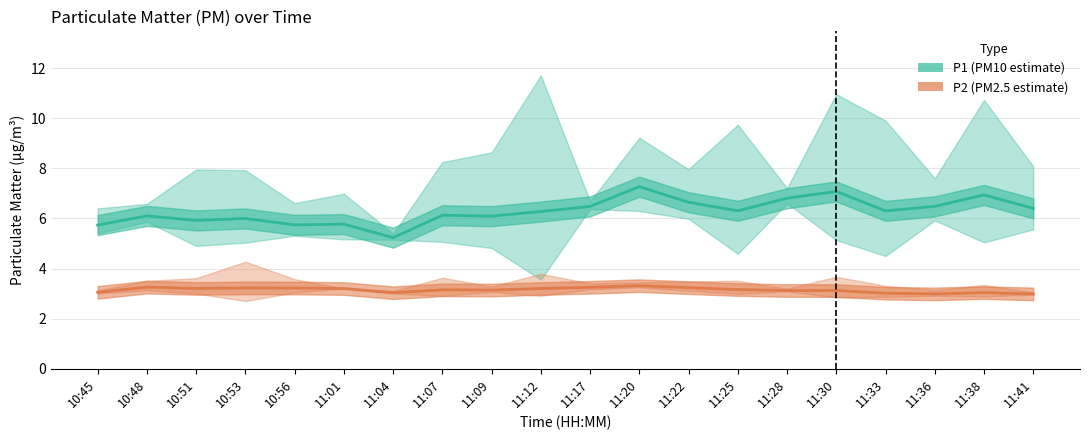

How many interior local valleys does the P1 (PM10) series have?

6